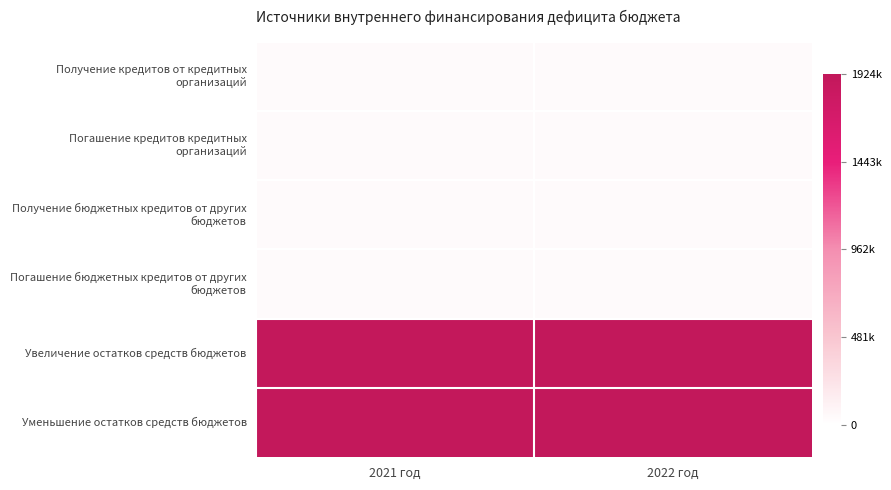

Rank the series at 2021 год from lowest to highest value.

Получение кредитов от кредитных организаций, Погашение кредитов кредитных организаций, Получение бюджетных кредитов от других бюджетов, Погашение бюджетных кредитов от других бюджетов, Увеличение остатков средств бюджетов, Уменьшение остатков средств бюджетов